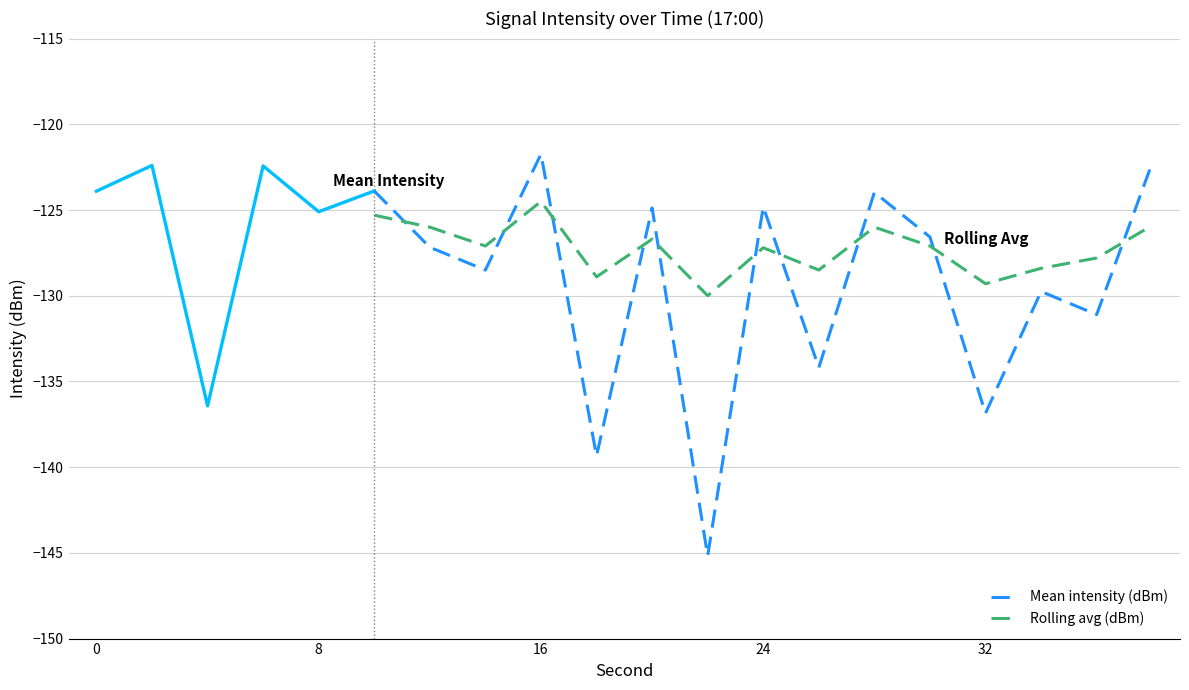

Which series has the widest spread of values?

Mean intensity (dBm)